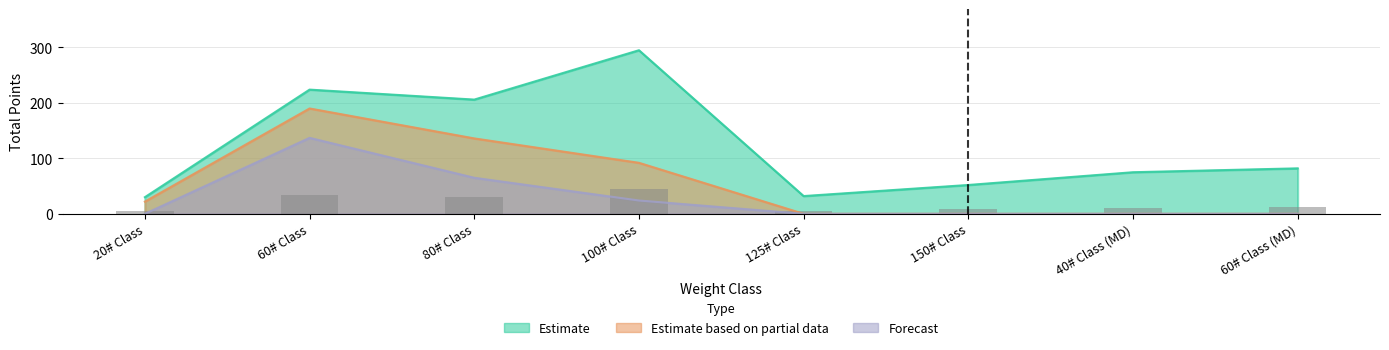

At how many categories does at least one series exceed 158?

3